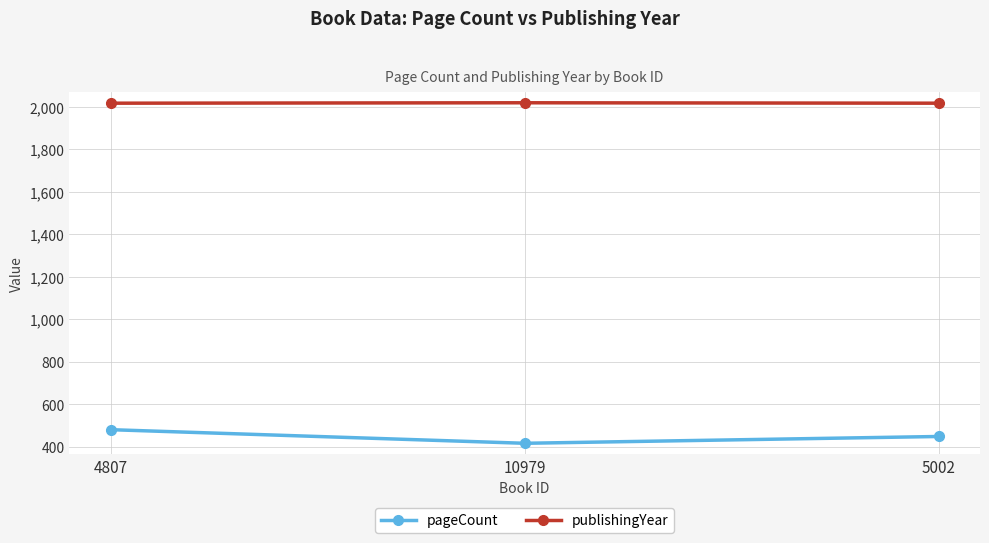

Which series has the largest total across all categories?

publishingYear